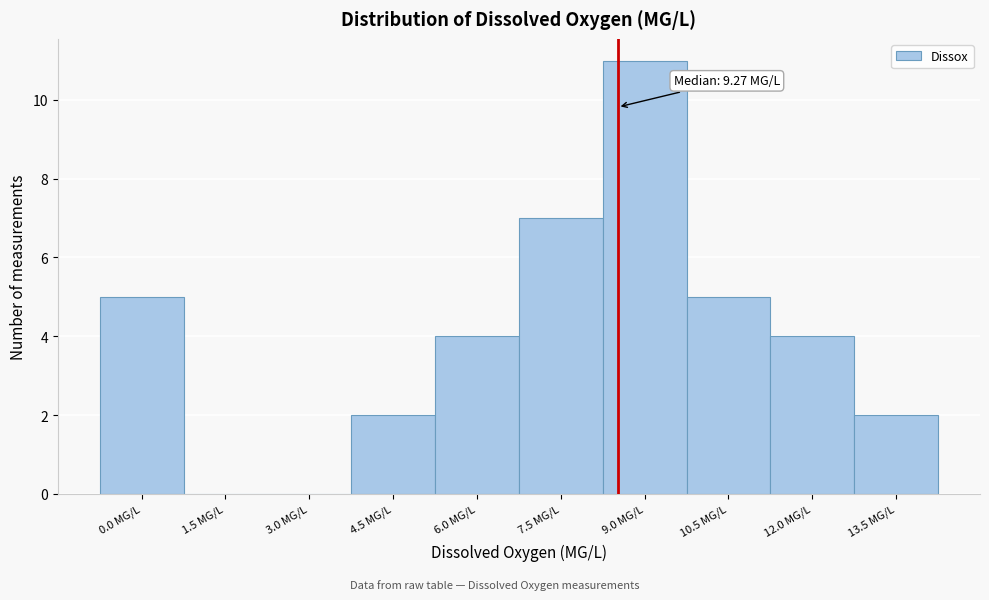

Reading left to right, transcribe all the data shown in this chart.

0.0 MG/L=5	1.5 MG/L=0	3.0 MG/L=0	4.5 MG/L=2	6.0 MG/L=4	7.5 MG/L=7	9.0 MG/L=11	10.5 MG/L=5	12.0 MG/L=4	13.5 MG/L=2